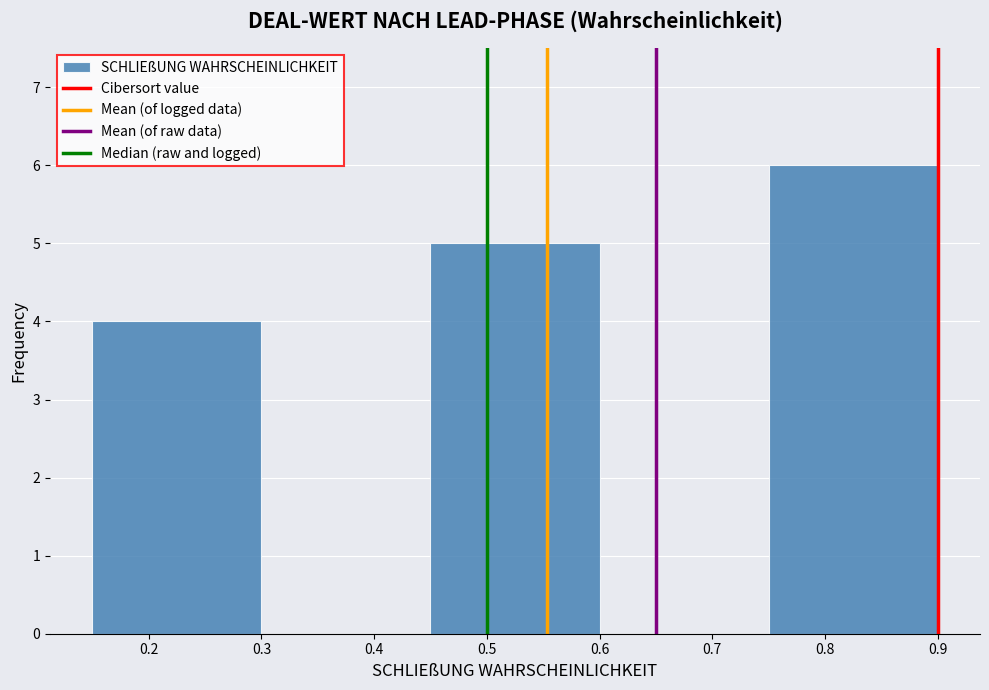

Reading left to right, list every bar in this chart as the range it spans on the x-axis followed by its height. The values are not printed on the chart, so give them approximately, as read against the axis.

0.15 to 0.30: 4
0.30 to 0.45: 0
0.45 to 0.60: 5
0.60 to 0.75: 0
0.75 to 0.90: 6